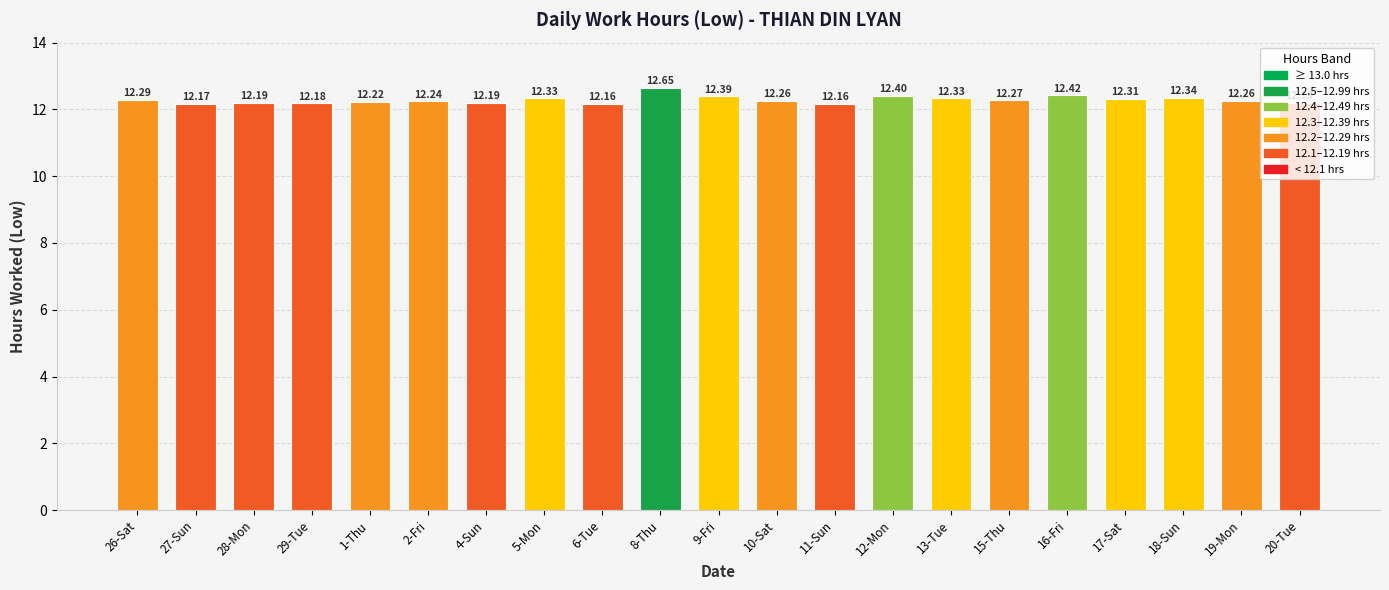

Which category has the highest value across all series?

8-Thu